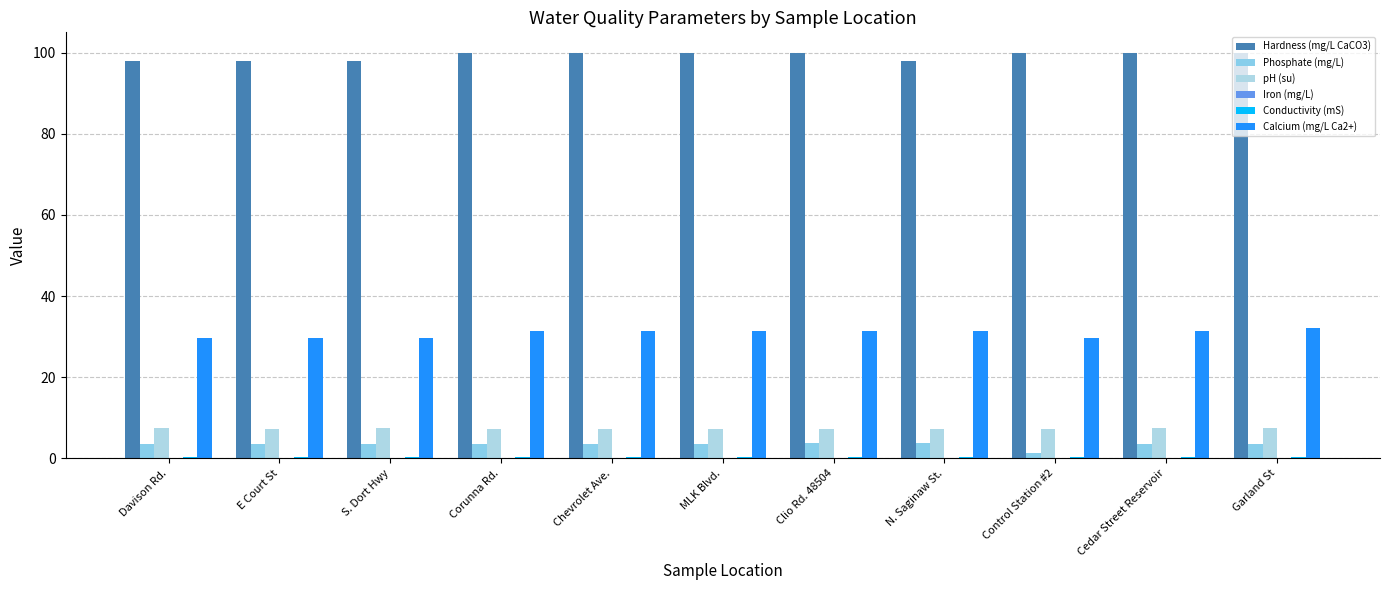

Is it true that Hardness (mg/L CaCO3) equals 98.0 at E Court St?

True